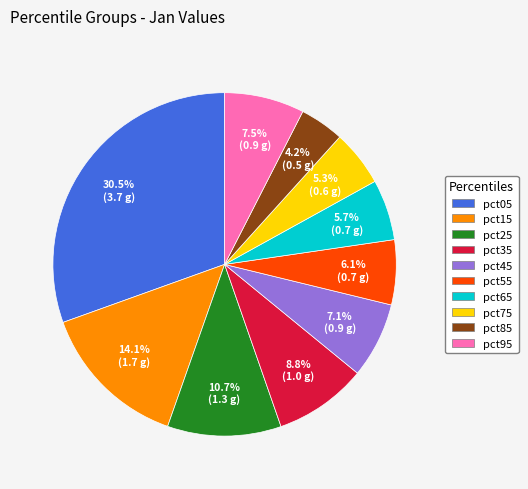

Count the number of slices in the pie.

10